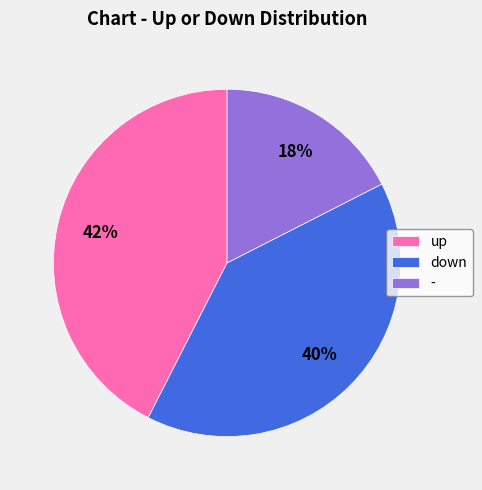

Which category has the smallest portion of the pie?

-